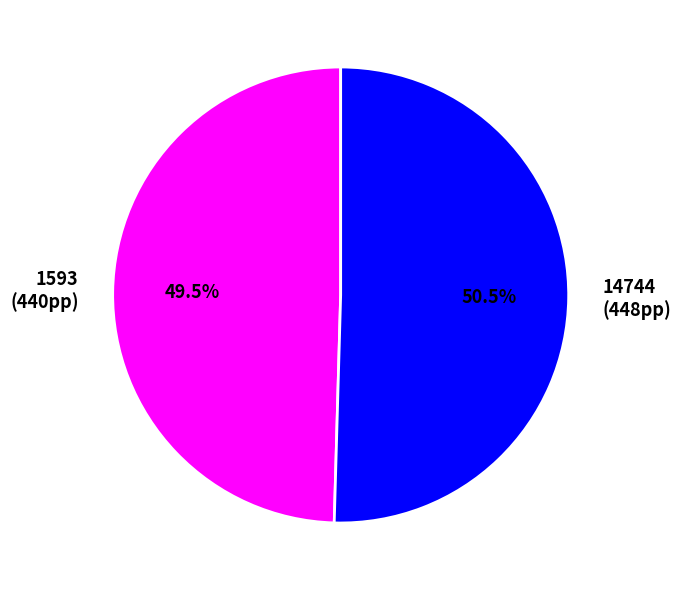

To the nearest percent, what is the difference between the 1593 and 14744 slice percentages?

1%